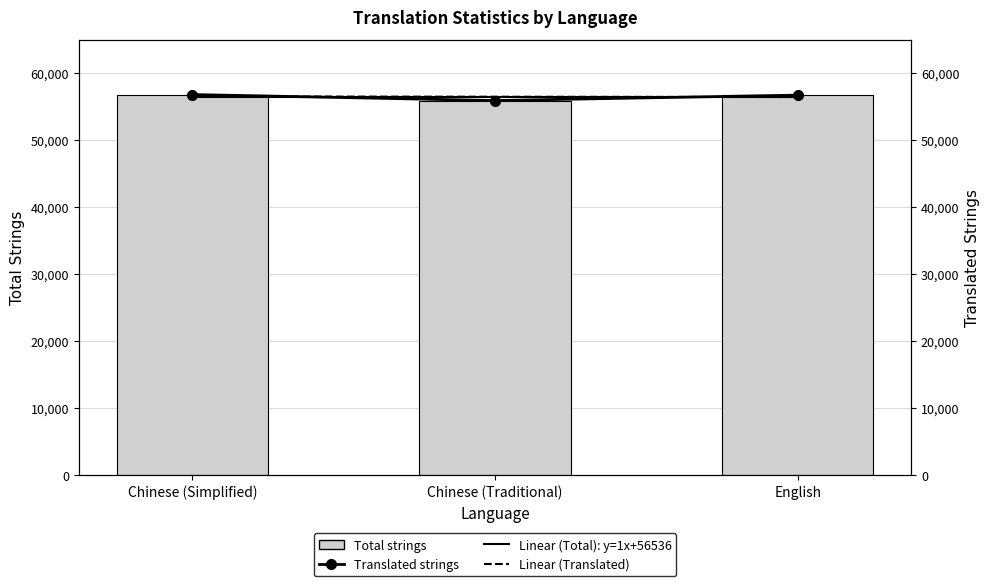

The value of translated at Chinese (Traditional) is 78280. True or false?

False